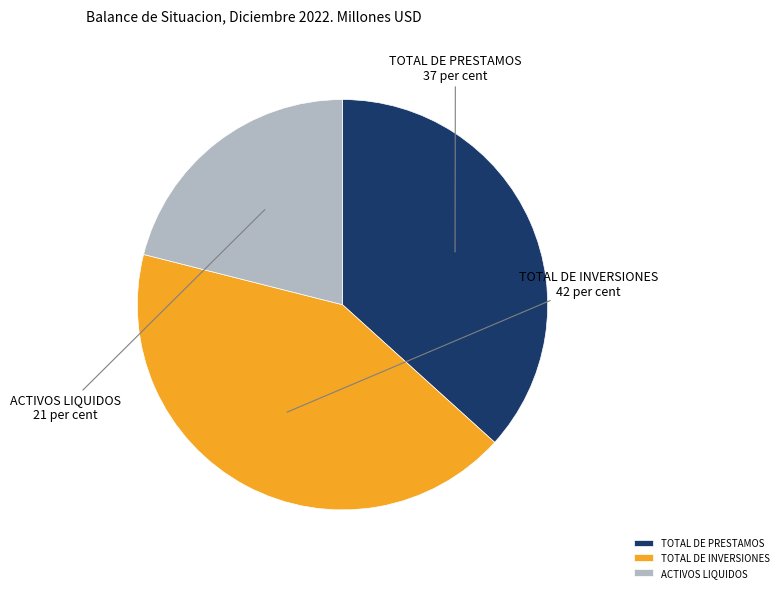

Does TOTAL DE INVERSIONES account for over 50% of the chart?

No